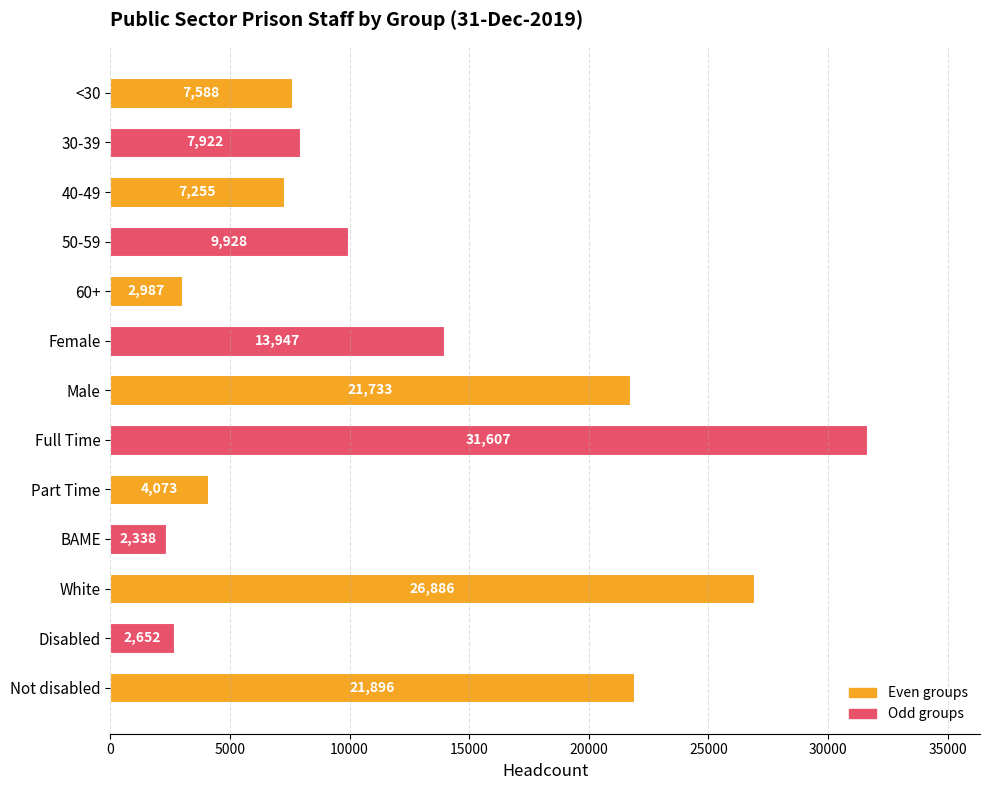

What is the label of the 5th bar from the top?

60+